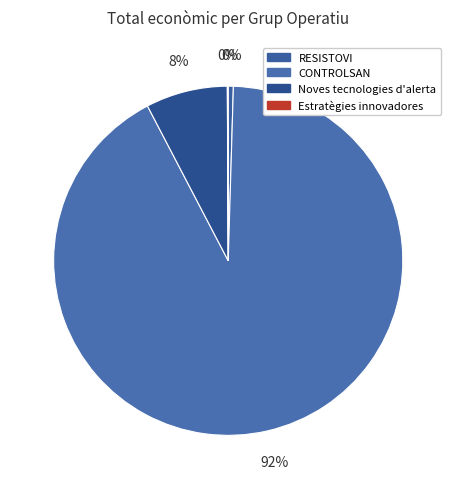

What is the smallest slice in the pie chart?

Estratègies innovadores